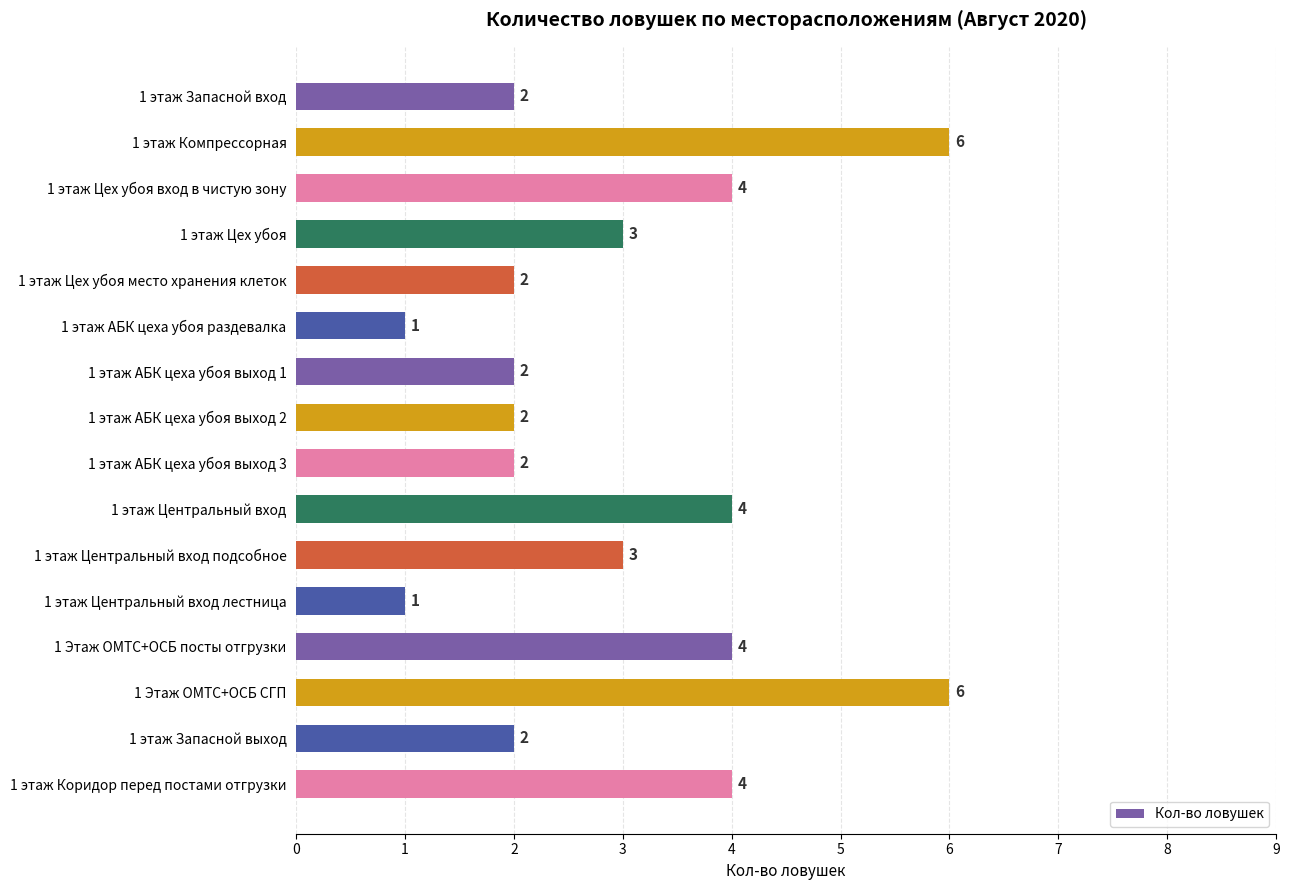

What is the value of the 14th bar from the top?

6